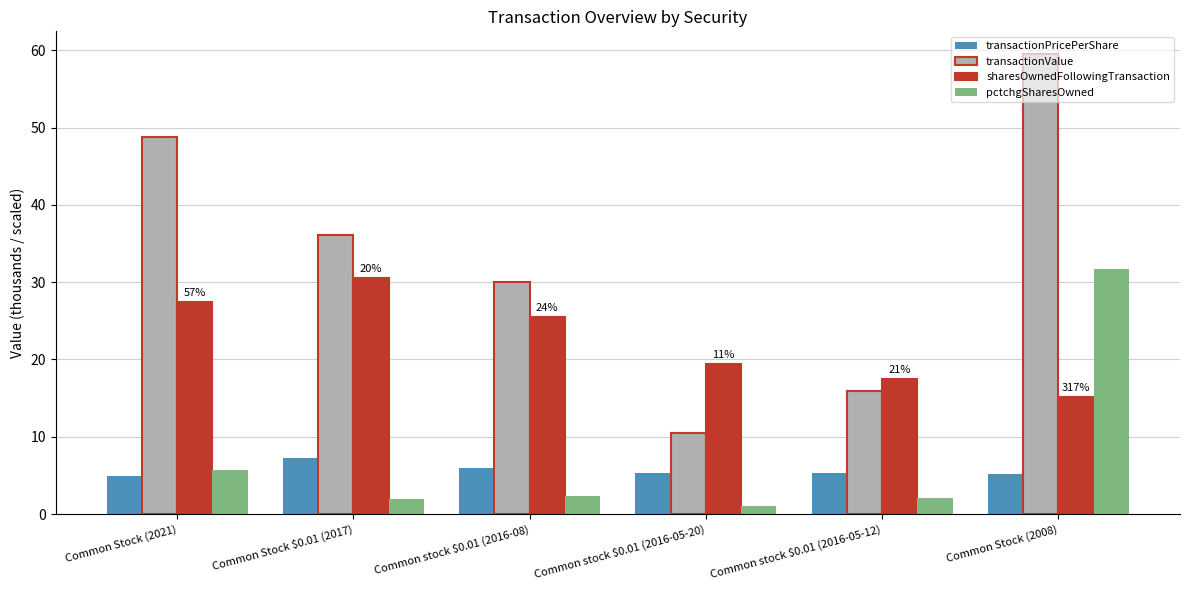

List the series in order of their peak value, lowest first.

transactionPricePerShare, sharesOwnedFollowingTransaction, pctchgSharesOwned, transactionValue